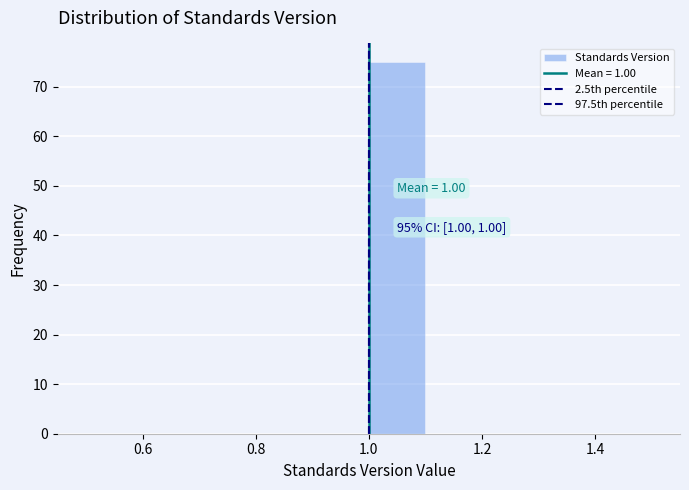

Over which range of the x-axis is the bar tallest?

1.0 to 1.1